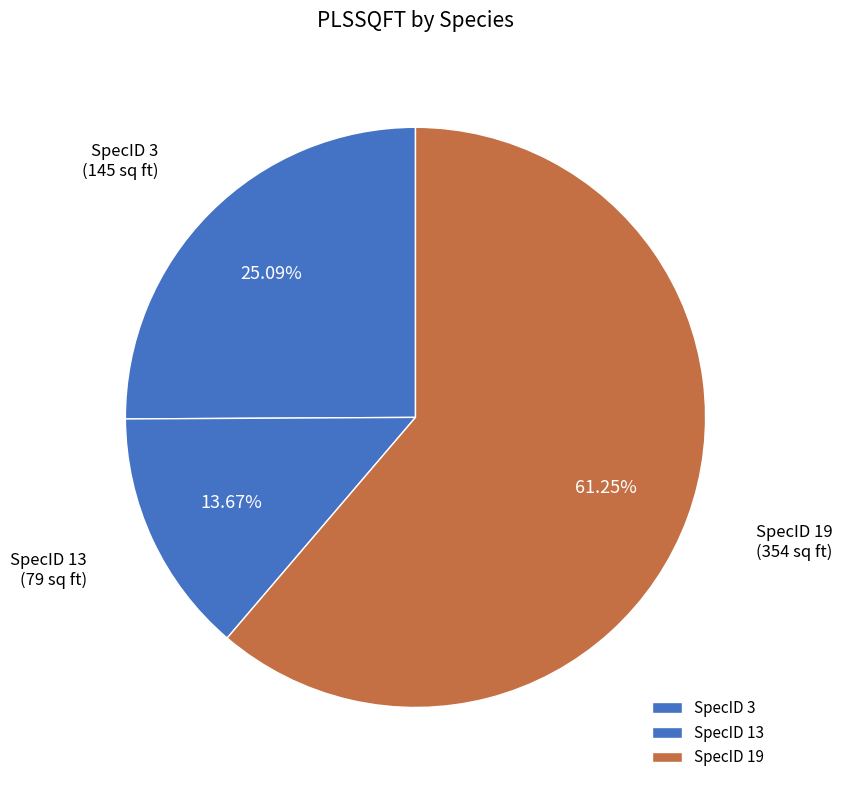

Approximately how many times larger is the value at SpecID 13 compared to SpecID 3?

0.5